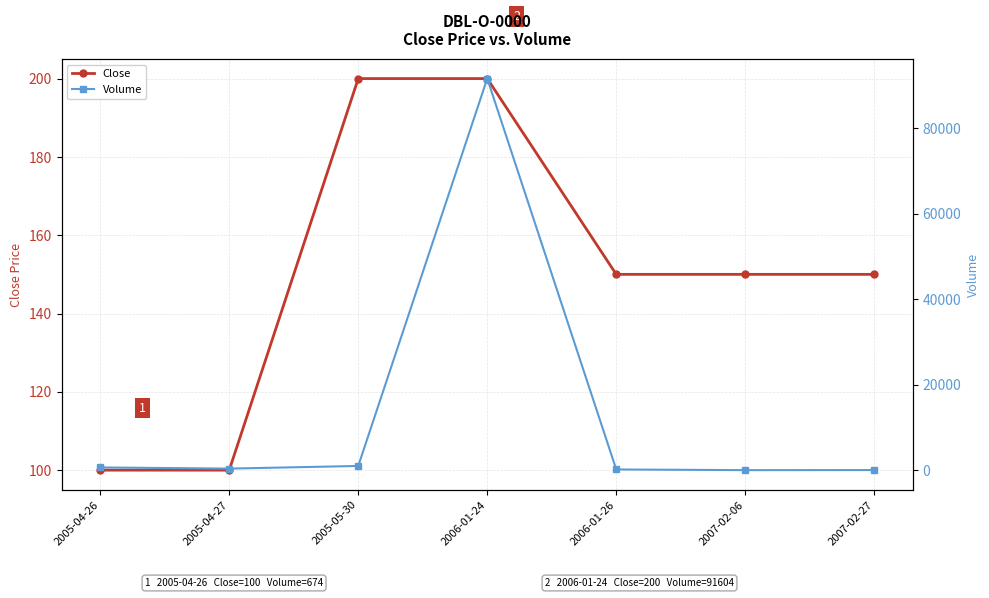

Which category has the highest value across all series?

2006-01-24